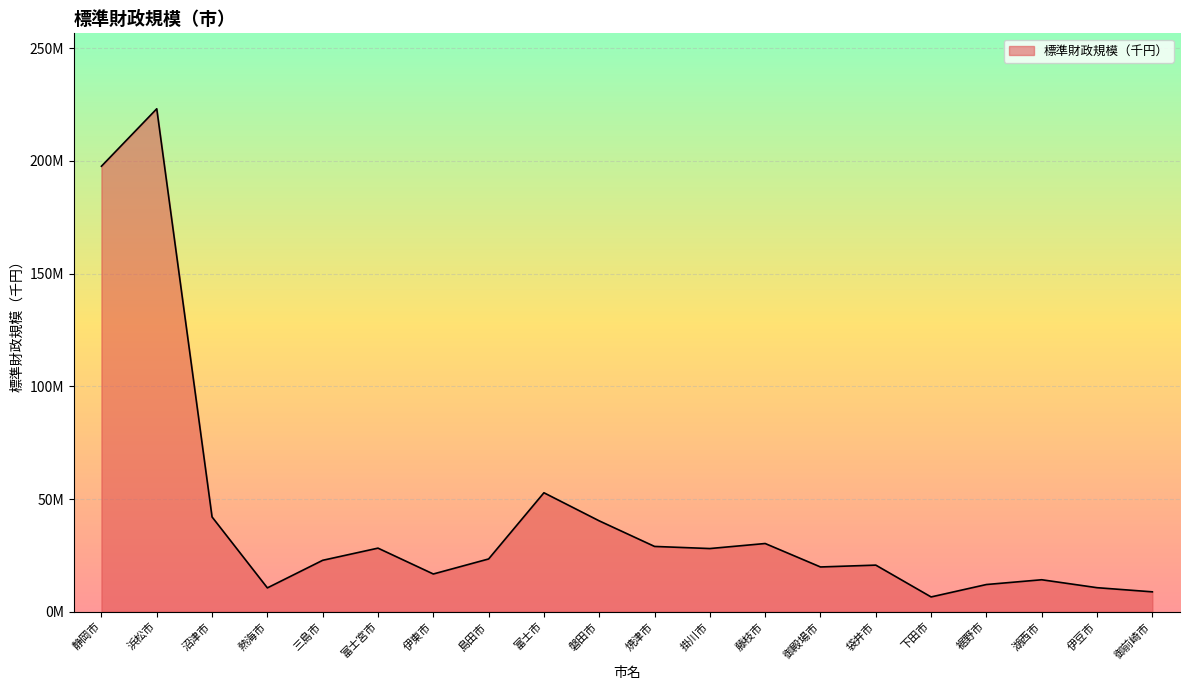

Does the chart display data point markers on the line(s)?

No